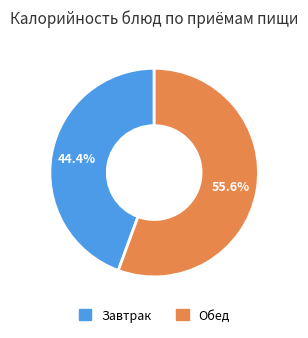

Count the number of slices in the pie.

2